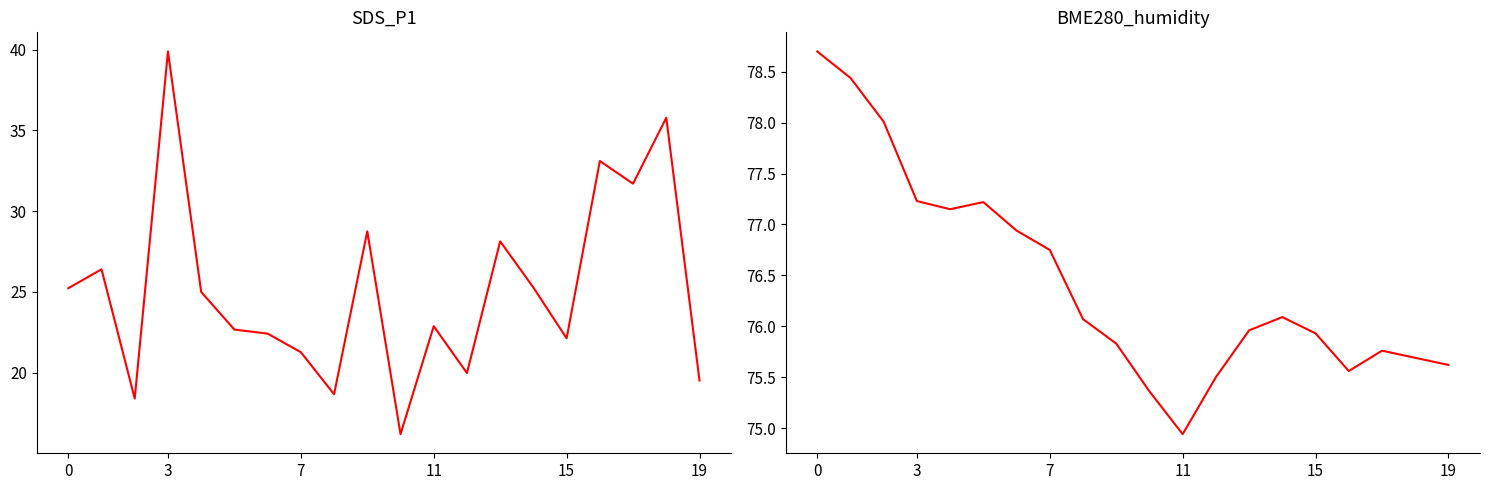

Reading left to right, what are all the values shown in this chart?

SDS_P1: 25.2	26.4	18.4	39.9	25.0	22.7	22.4	21.3	18.7	28.8	16.2	22.9	20.0	28.1	25.3	22.1	33.1	31.7	35.8	19.5
BME280_humidity: 78.7	78.4	78.0	77.2	77.2	77.2	76.9	76.8	76.1	75.8	75.4	74.9	75.5	76.0	76.1	75.9	75.6	75.8	75.7	75.6